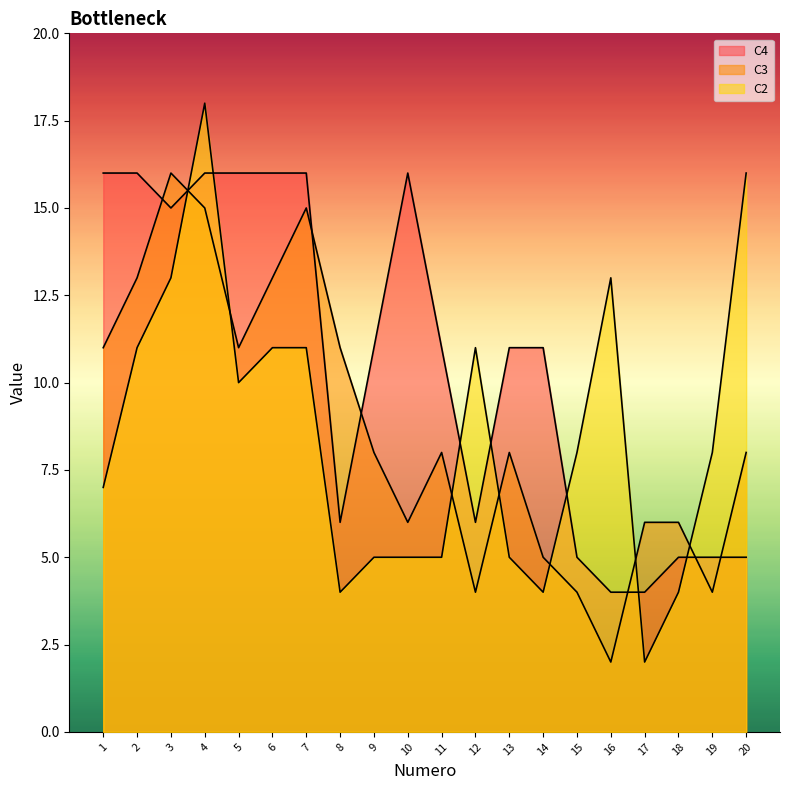

True or false: C2 and C3 intersect in this chart.

True